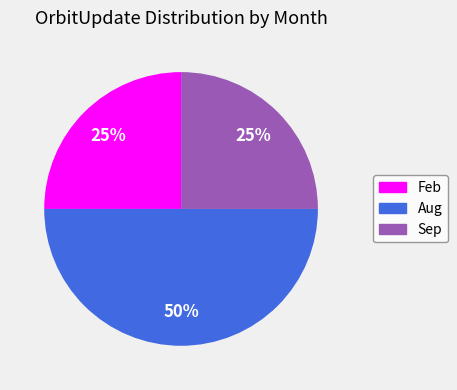

The Aug slice represents 61% of the pie. True or false?

False